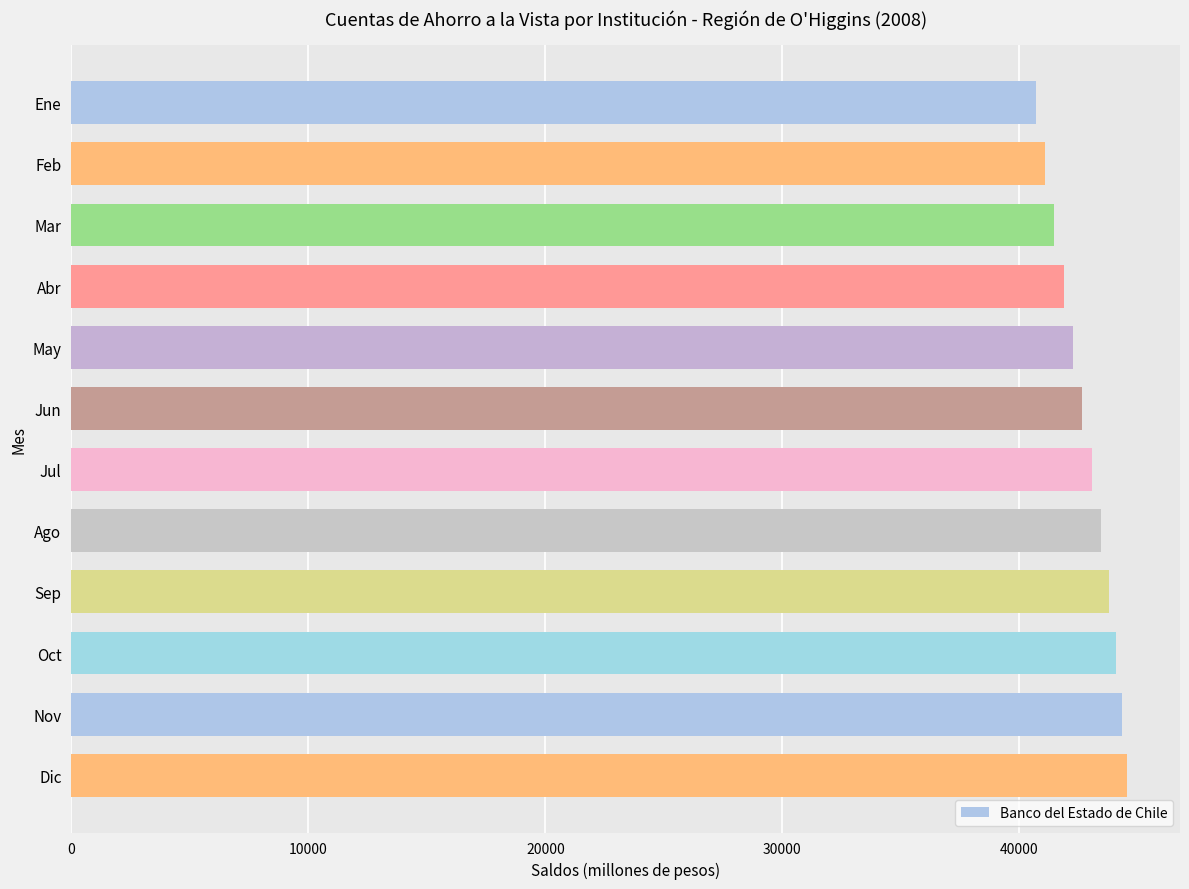

What is the sum of all values?

513292